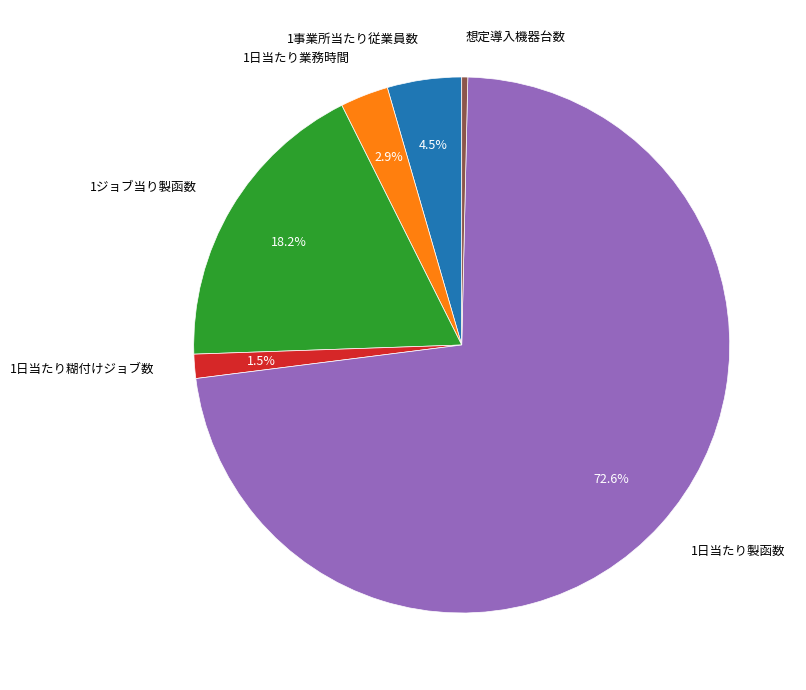

Approximately how many times larger is the value at 1ジョブ当り製函数 compared to 想定導入機器台数?

50.0